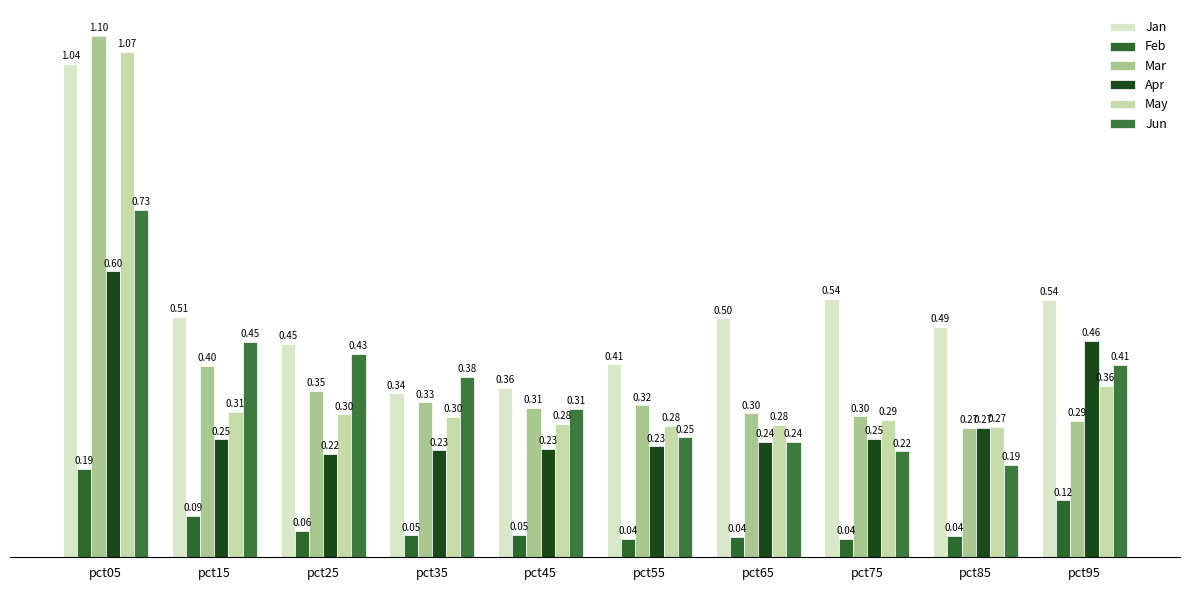

Is the value of Apr at pct95 greater than the value of Feb at pct65?

Yes